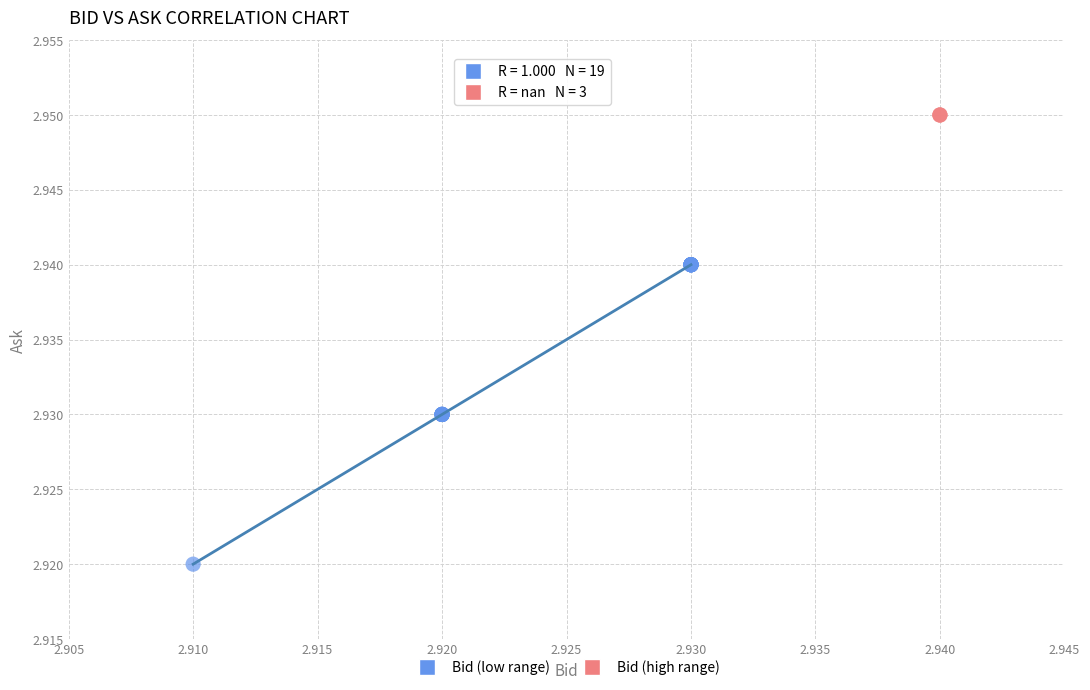

Which series reaches the maximum Y coordinate?

Bid (high range)